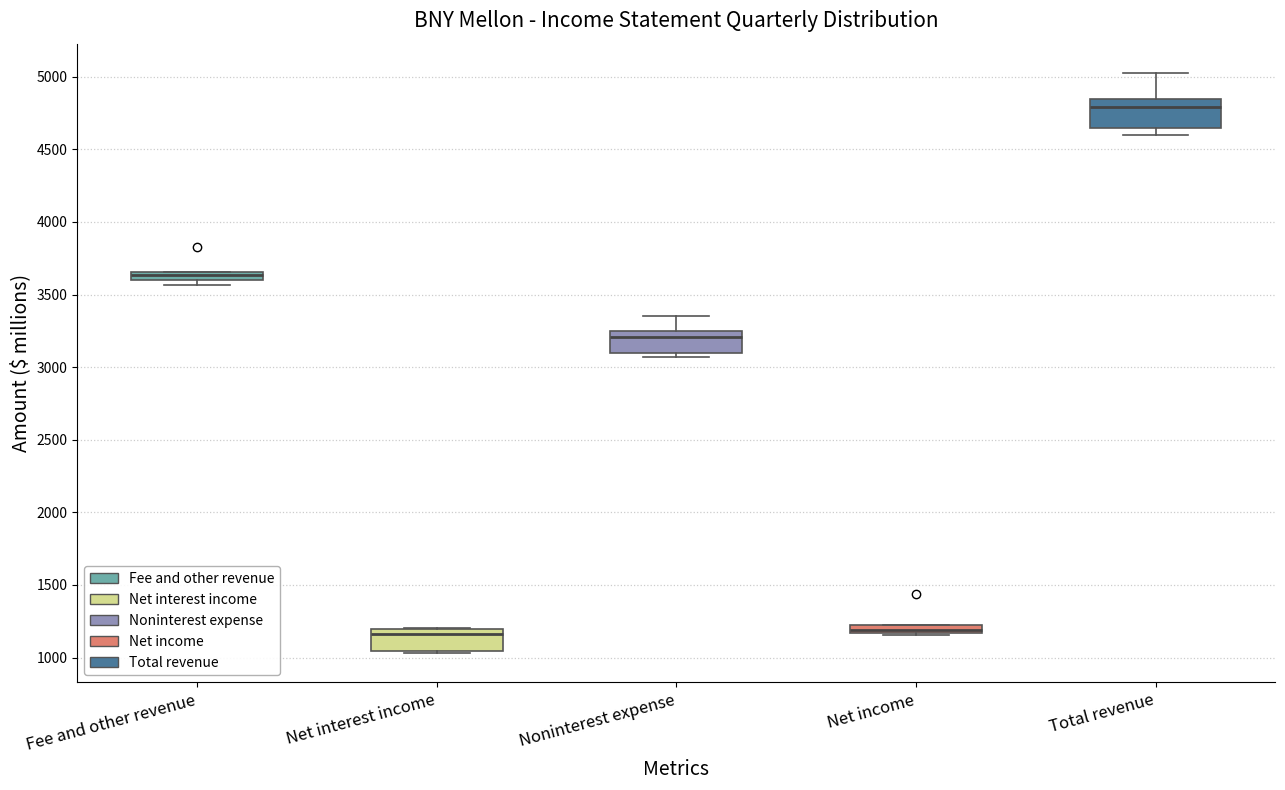

Where is the lower edge of the box for Net income on the y-axis? The values are not printed on the chart, so give them approximately, as read against the axis.

1150